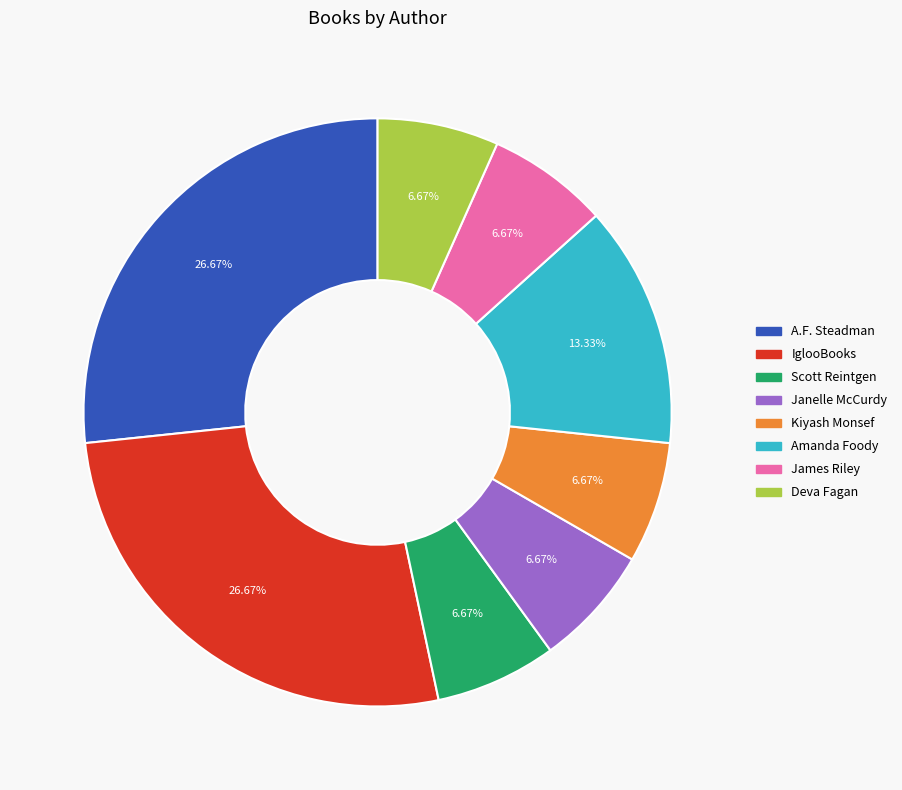

Does IglooBooks represent more than half of the total?

No